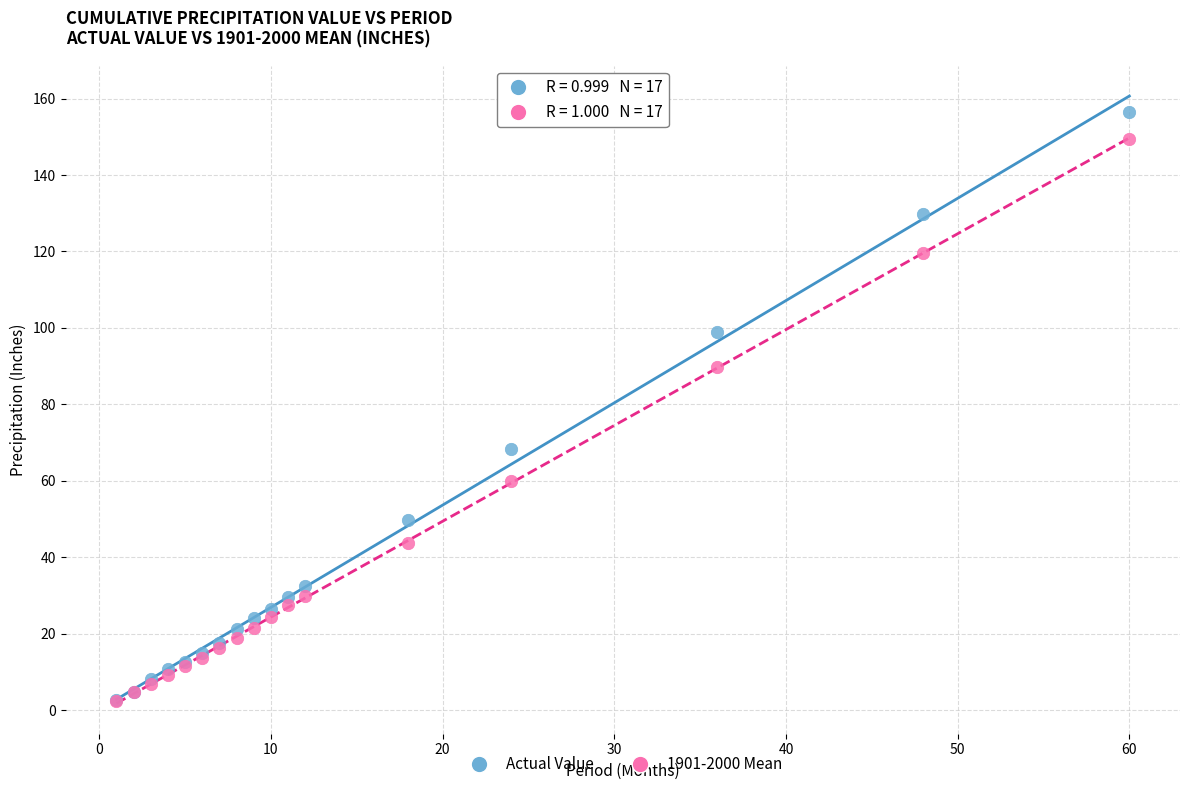

Which series has the largest Y range (max minus min)?

Actual Value